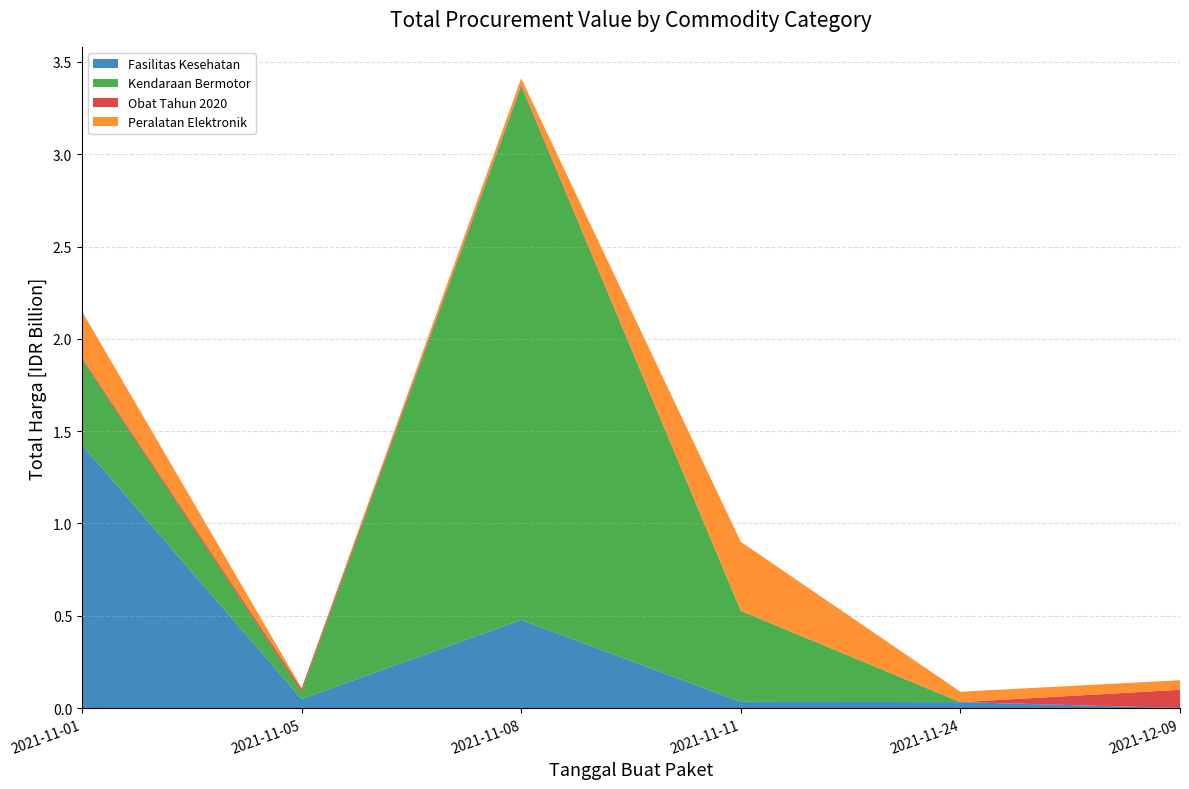

Reading right to left, what are all the values shown in this chart?

Fasilitas Kesehatan: 577875	32441200	34000000	477600000	49730040	1425867900
Kendaraan Bermotor: 0	0	493000000	2892122000	39440000	464002100
Obat Tahun 2020: 98772570	78000	333600	7401240	15513960	9180000
Peralatan Elektronik: 51601000	56152800	373404000	34292000	4350000	250350000